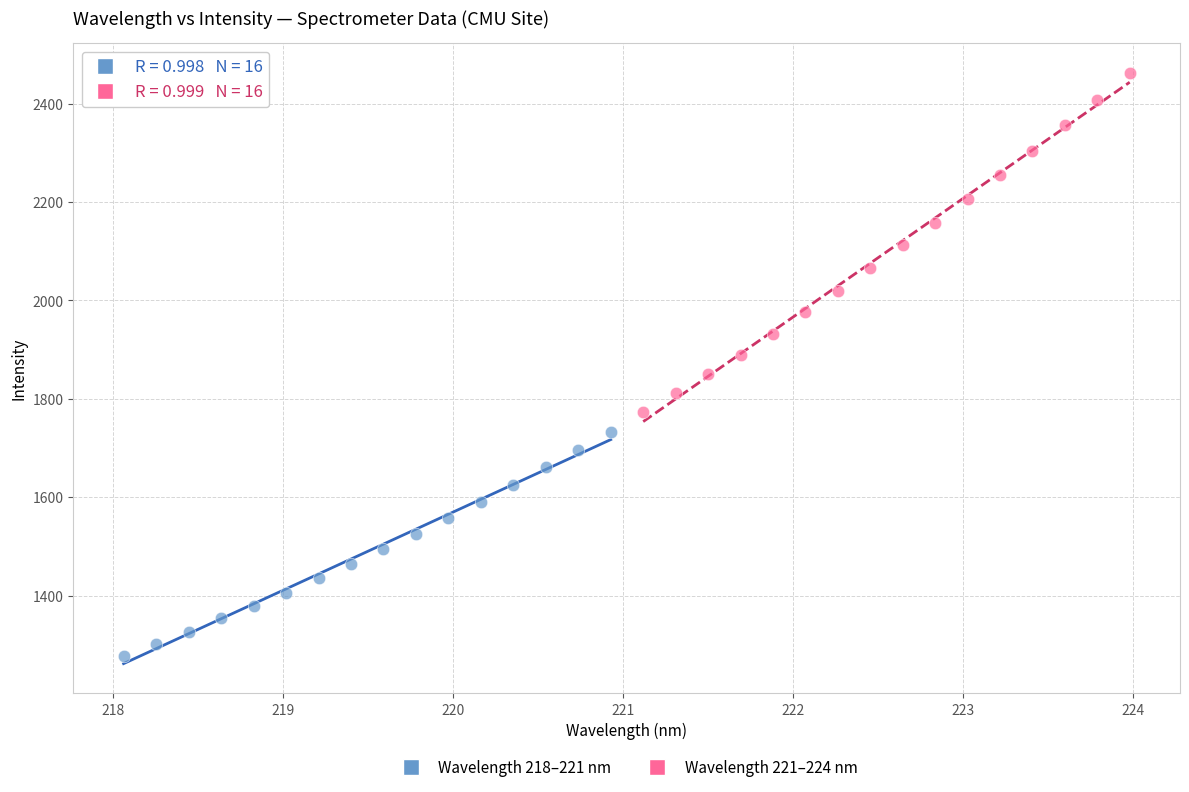

Which series reaches the maximum Y coordinate?

Wavelength 221–224 nm